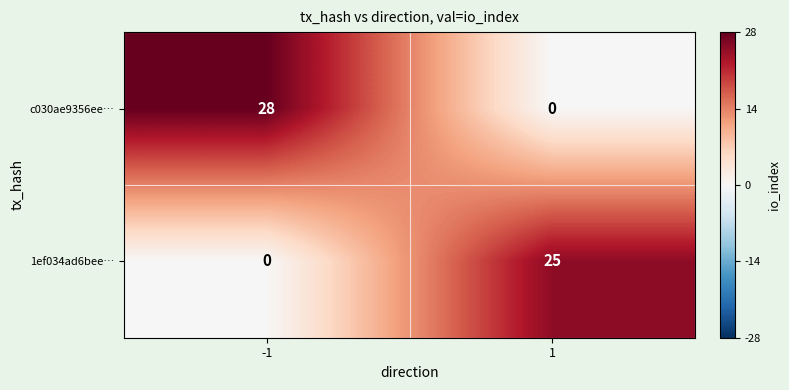

The c030ae9356ee… series shows 0 at 1. True or false?

True